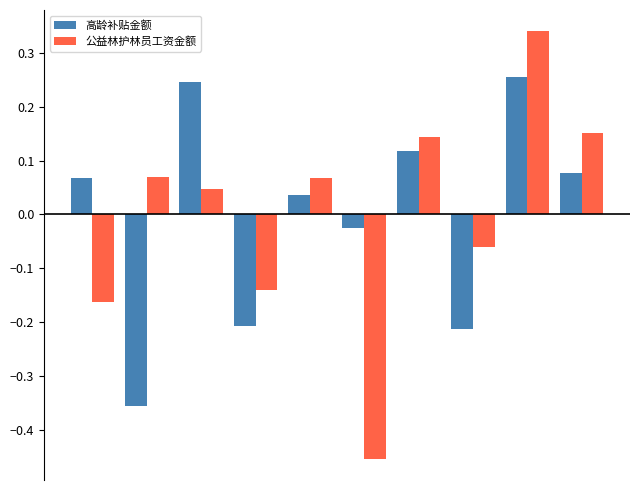

What is the difference between the maximum and minimum values in the 高龄补贴金额 series?

0.6